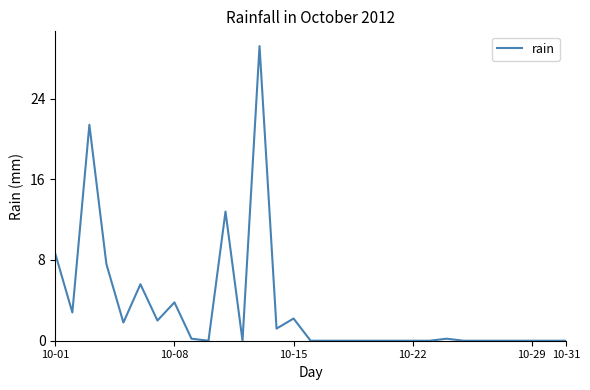

What is the maximum value shown in the chart?

29.2